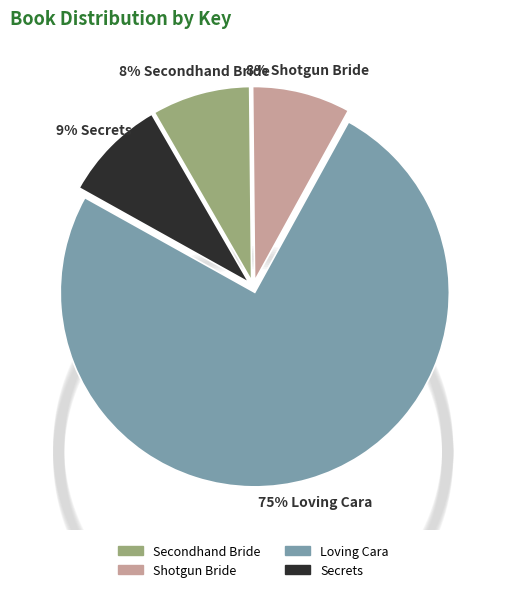

Rank the categories by value from lowest to highest.

Shotgun Bride, Secondhand Bride, Secrets, Loving Cara